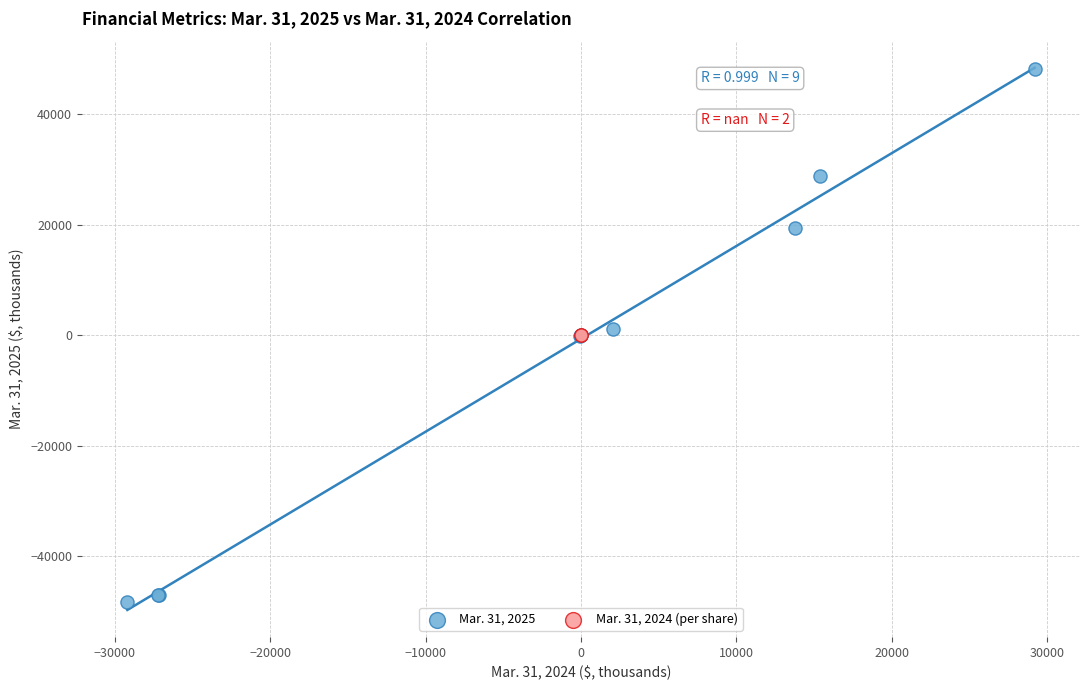

Which series contains the lowest Y value?

Mar. 31, 2025